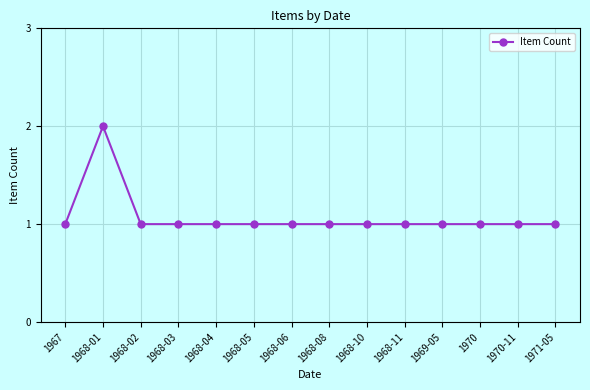

At which category does the data reach its first local peak?

1968-01